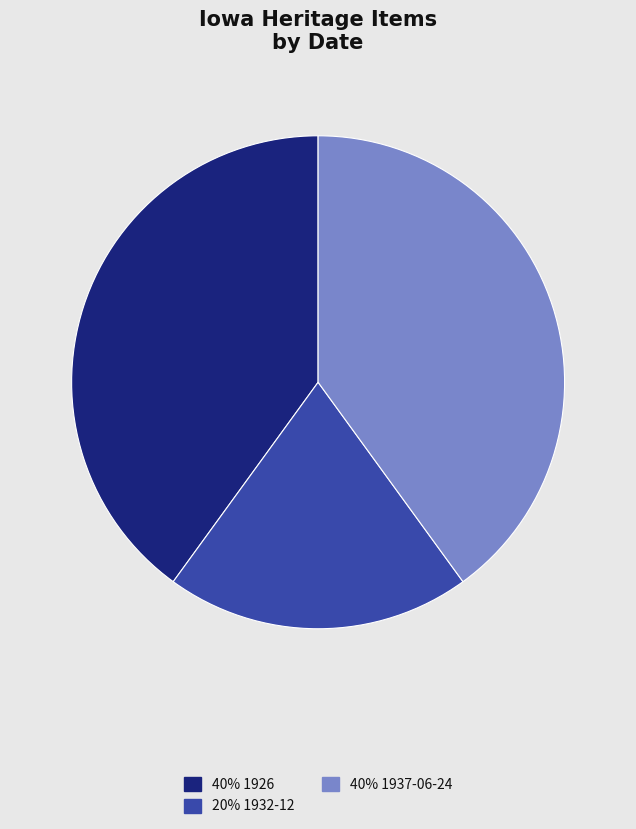

True or false: 40% 1937-06-24 accounts for 48% of the total.

False